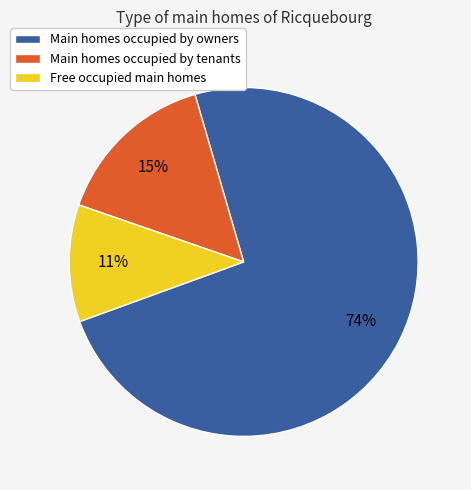

Is there any slice that represents more than half of the pie?

Yes